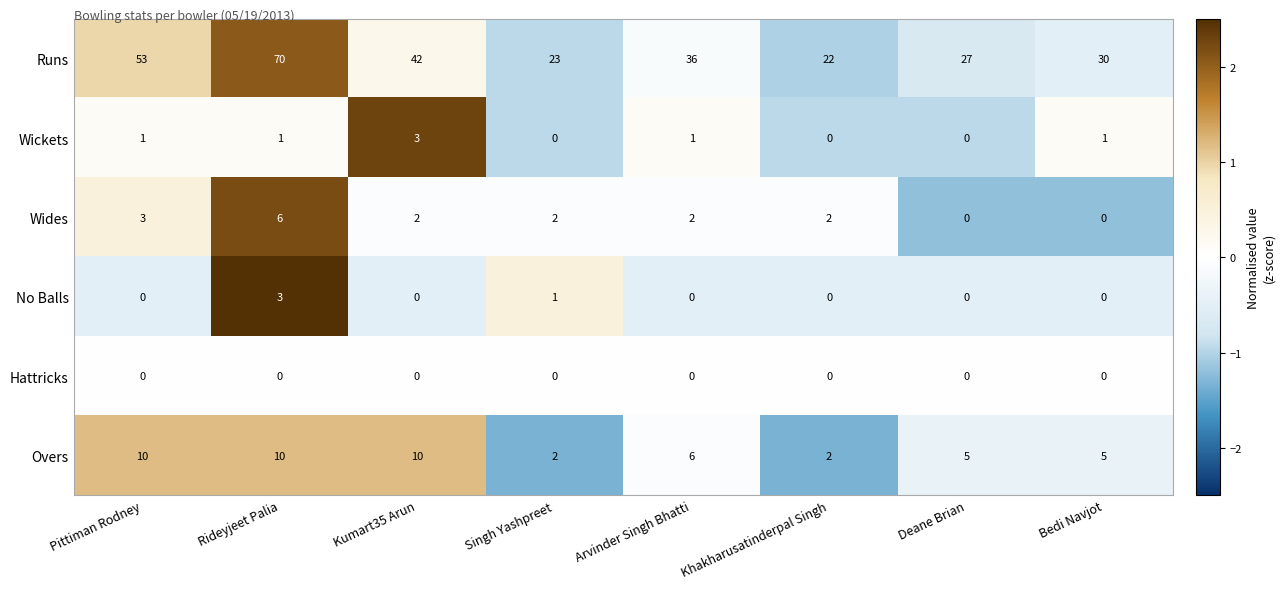

Which series has the largest total across all categories?

Runs